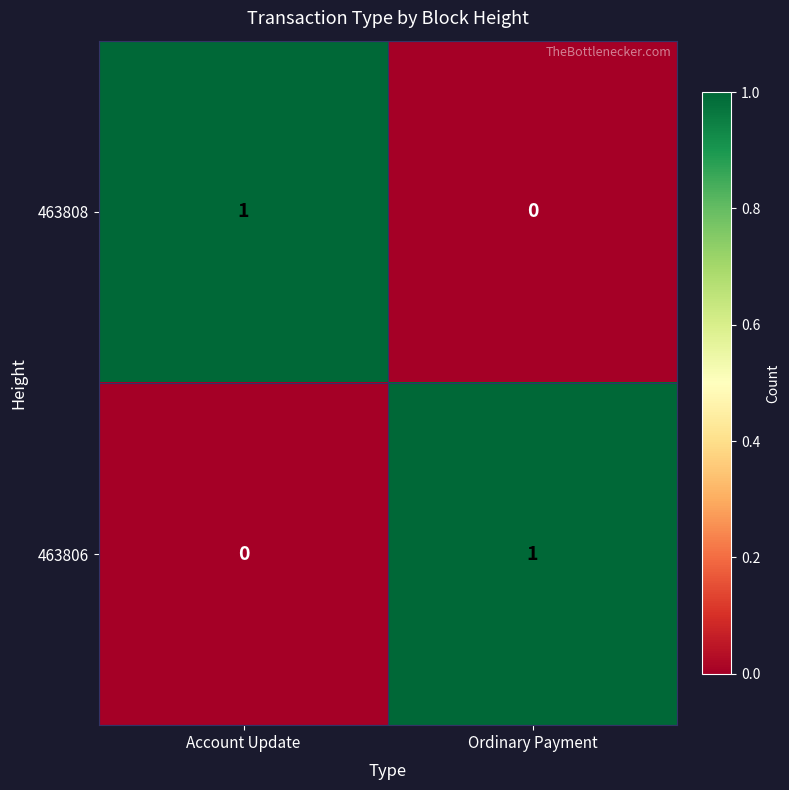

Rank the categories by 463808 value from lowest to highest.

Ordinary Payment, Account Update